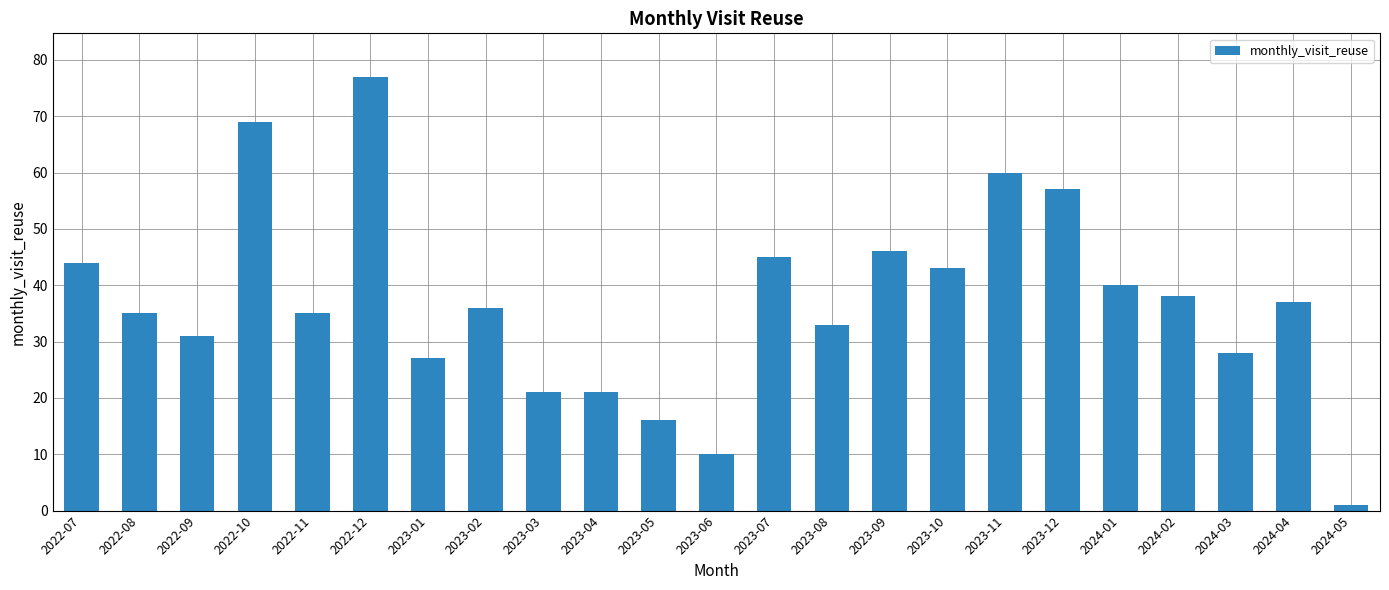

Reading right to left, what are all the values shown in this chart?

2024-05=1	2024-04=37	2024-03=28	2024-02=38	2024-01=40	2023-12=57	2023-11=60	2023-10=43	2023-09=46	2023-08=33	2023-07=45	2023-06=10	2023-05=16	2023-04=21	2023-03=21	2023-02=36	2023-01=27	2022-12=77	2022-11=35	2022-10=69	2022-09=31	2022-08=35	2022-07=44